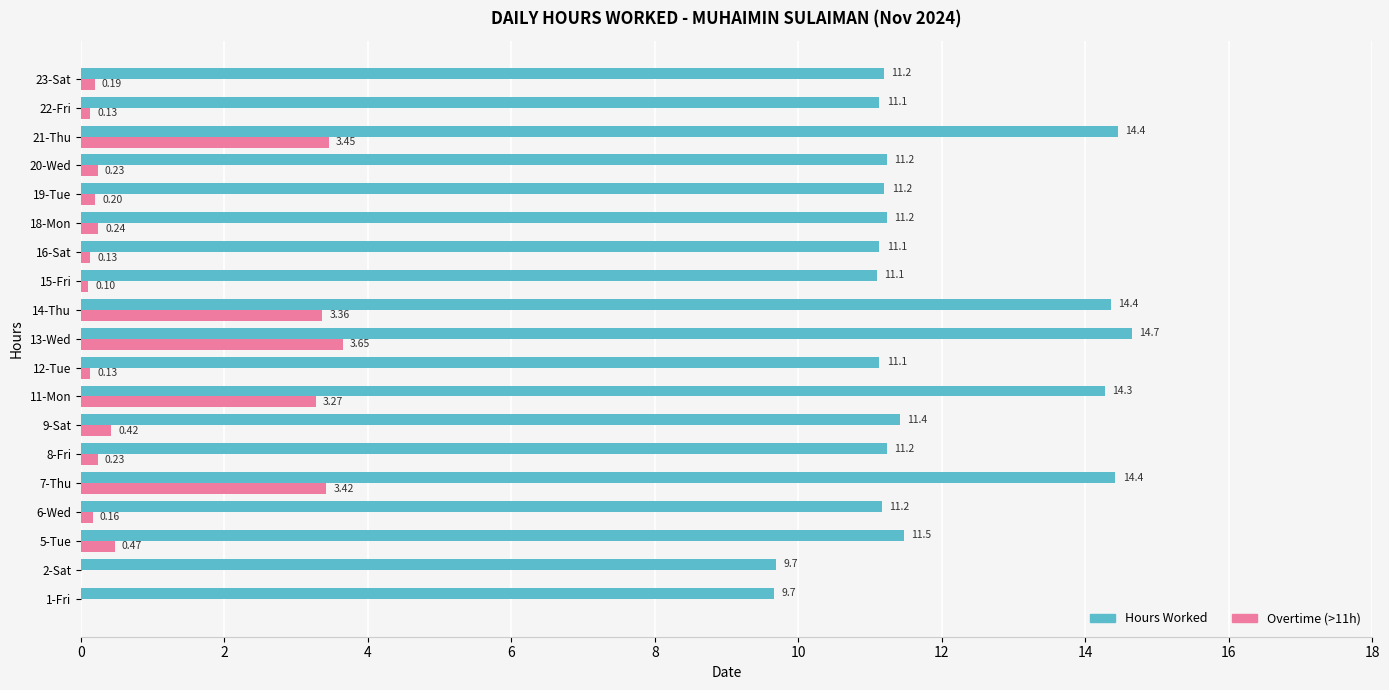

What is the sum of all Hours Worked values?

226.1